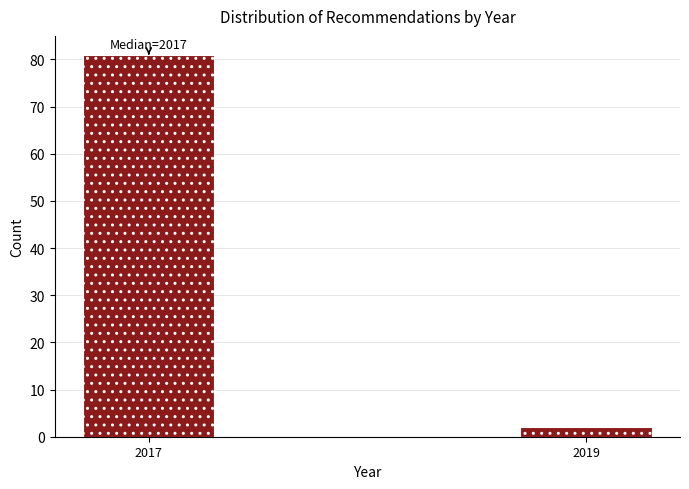

Reading left to right, extract all data points from this chart.

81	2